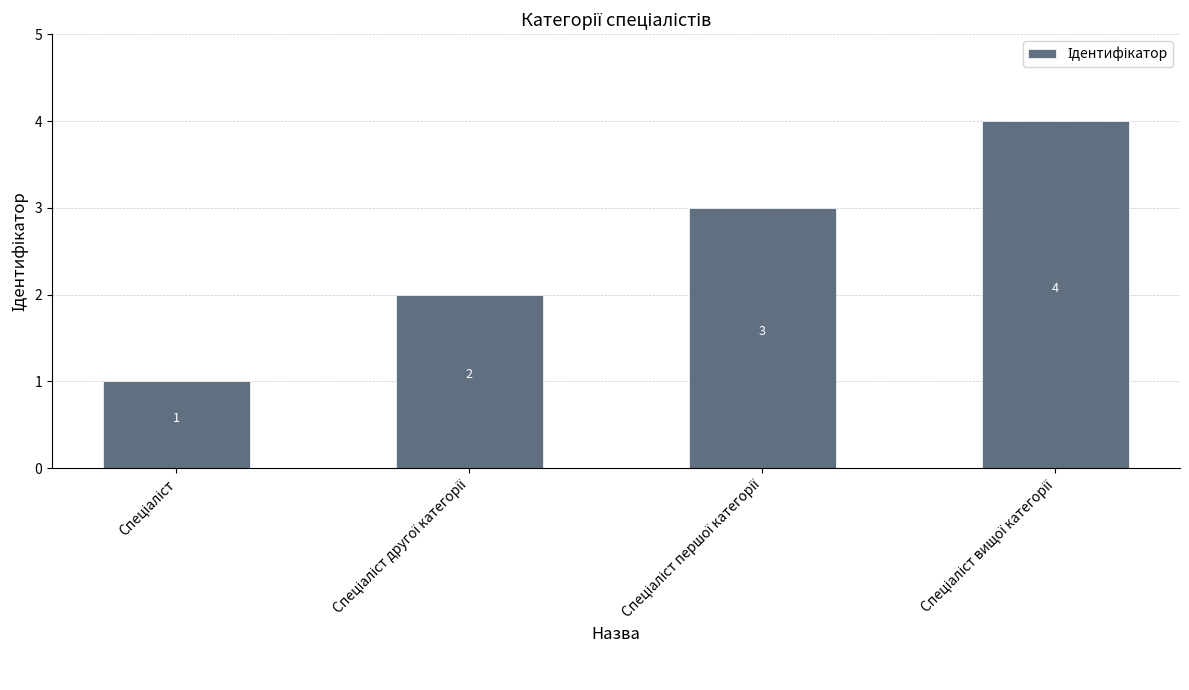

What is the value of the 2nd bar from the left?

2